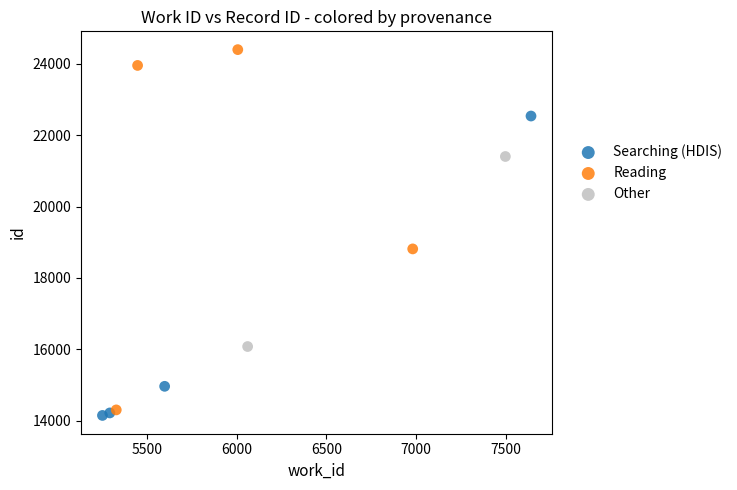

Which series contains the lowest Y value?

Searching (HDIS)